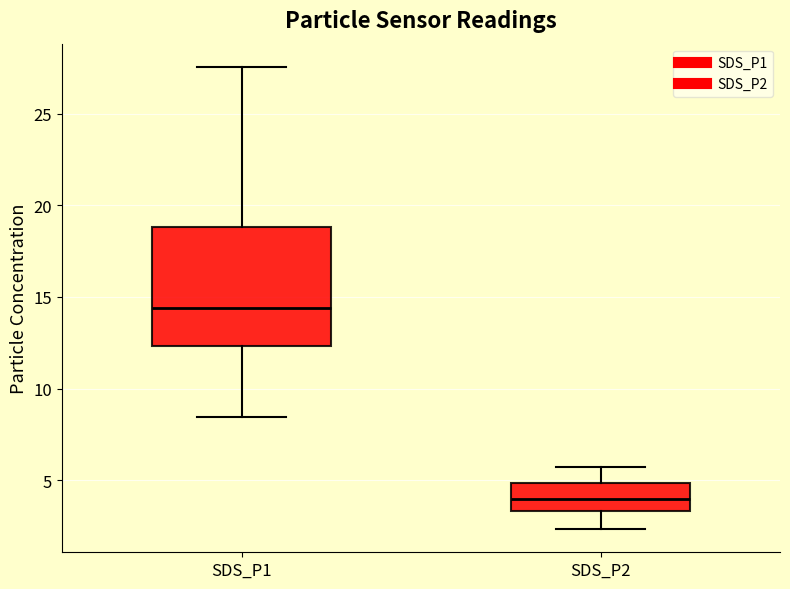

Reading left to right, transcribe this box plot: for each box, give where its median line is, the range the box spans, and where its two whiskers end, as read against the y-axis. The values are not printed on the chart, so give them approximately, as read against the axis.

SDS_P1: median 14.5, box 12.5 to 19.0, whiskers 8.5 to 27.5
SDS_P2: median 4.0, box 3.5 to 5.0, whiskers 2.5 to 5.5